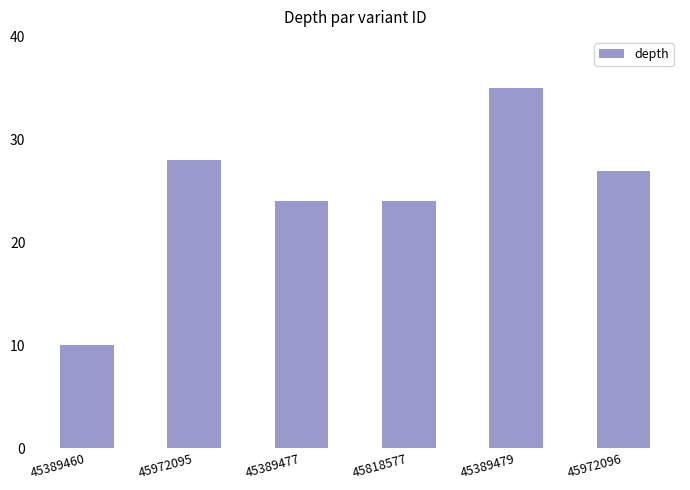

Is it true that the value at 45389477 is 17?

False